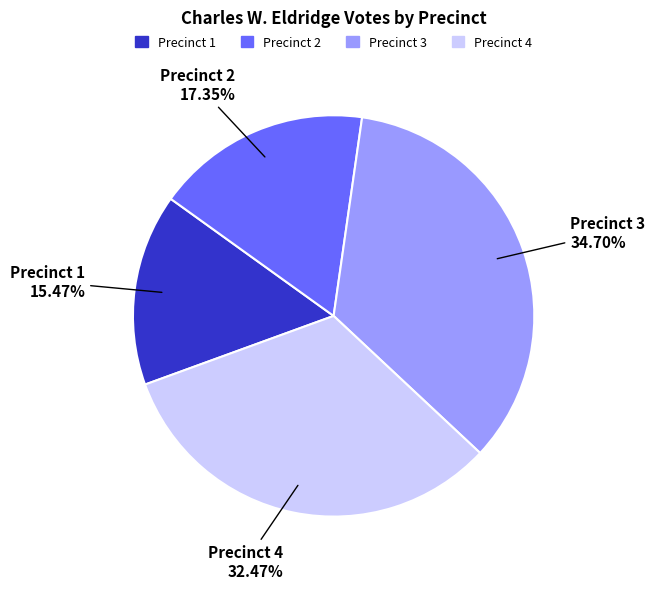

How many slices are in this pie chart?

4